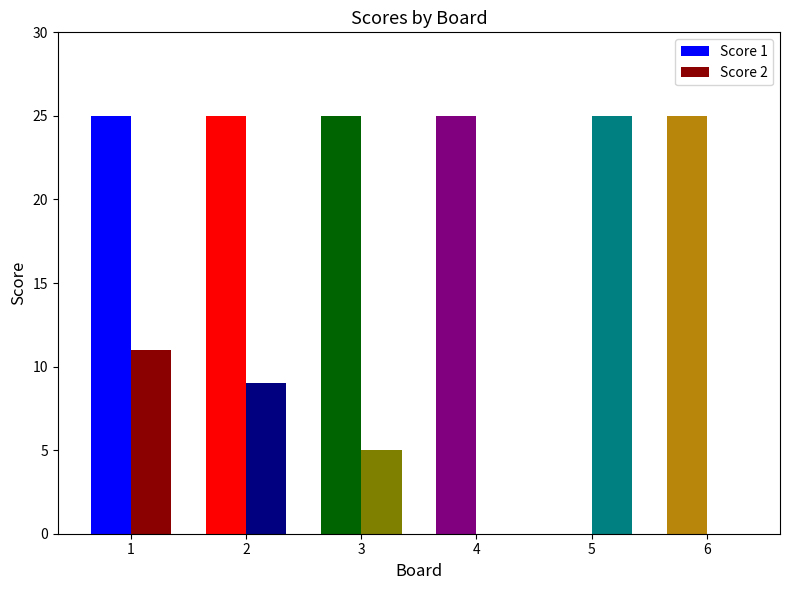

What is the total value across all series at 1?

36